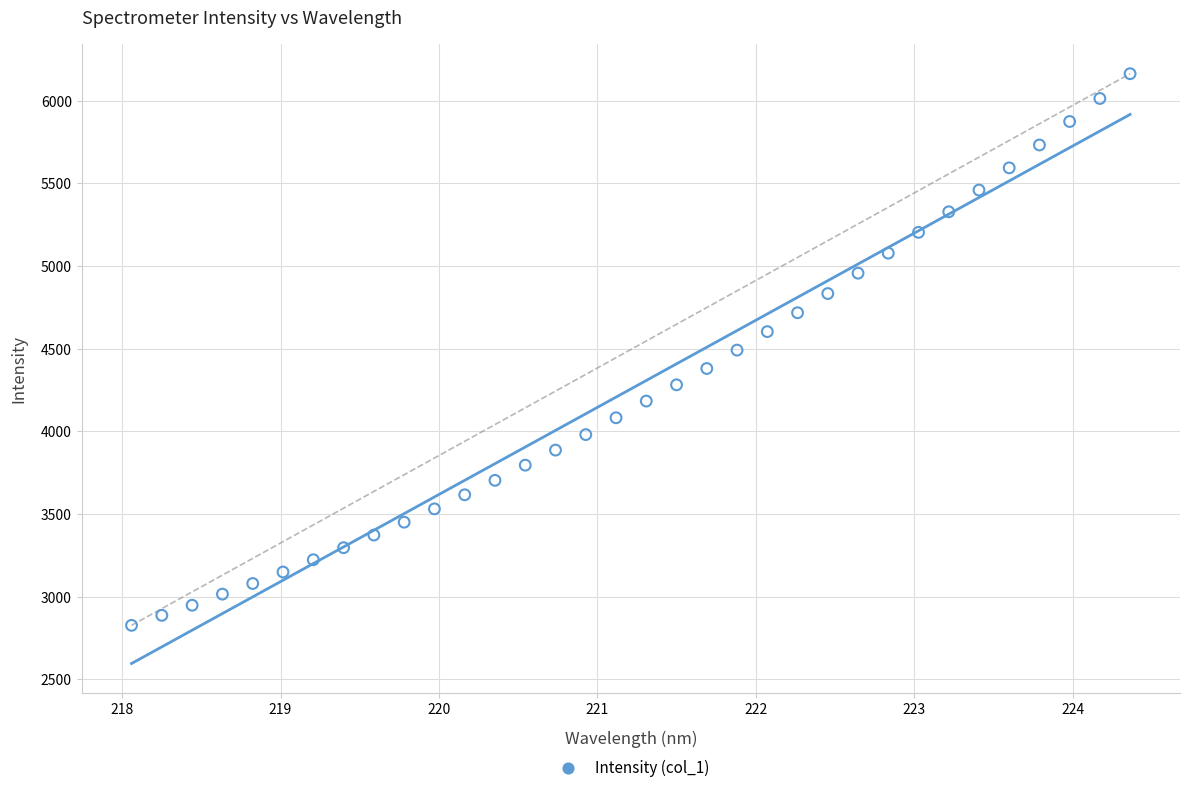

What is the range of X values (max minus min)?

6.3